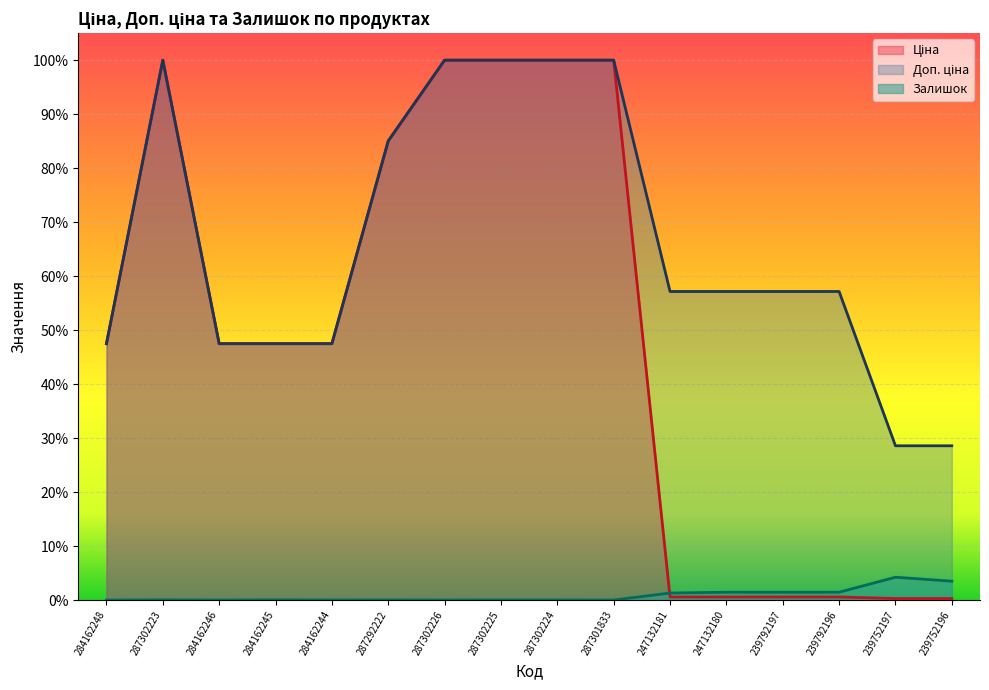

Which category has the lowest value in the Доп. ціна series?

239752197